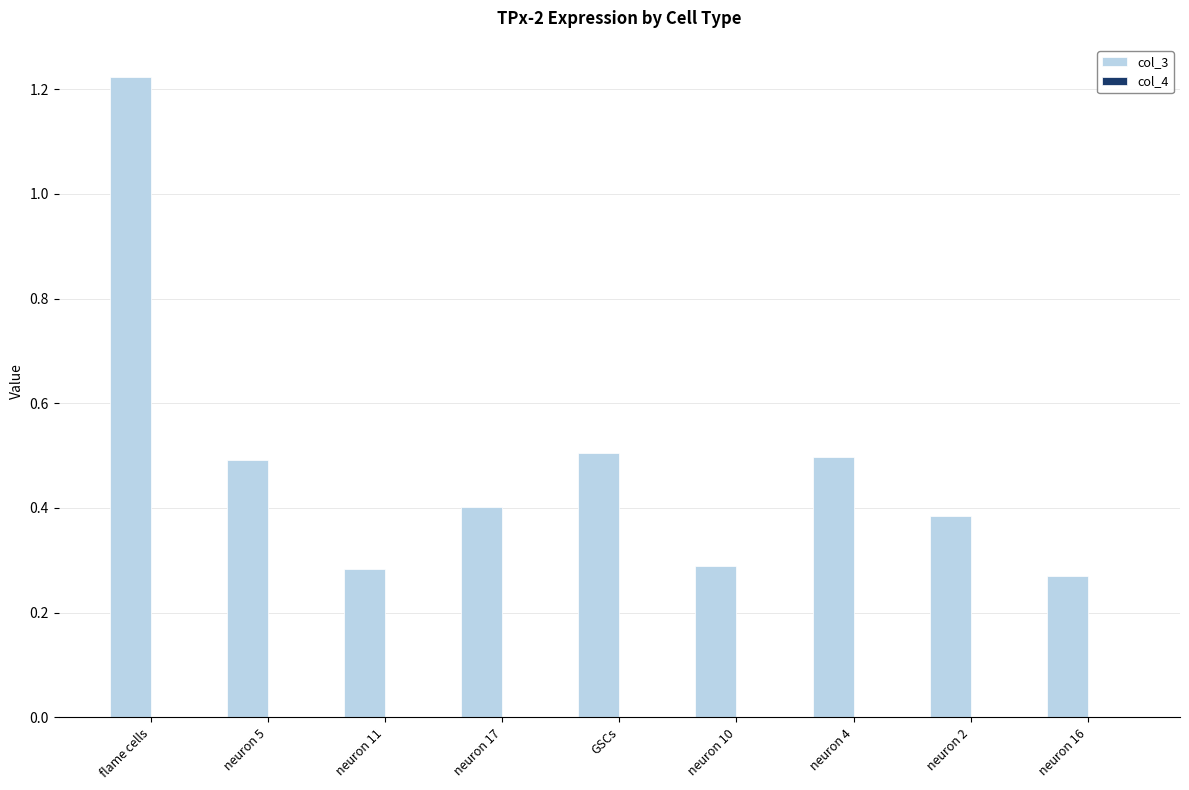

At which category is the sum across all series the highest?

flame cells